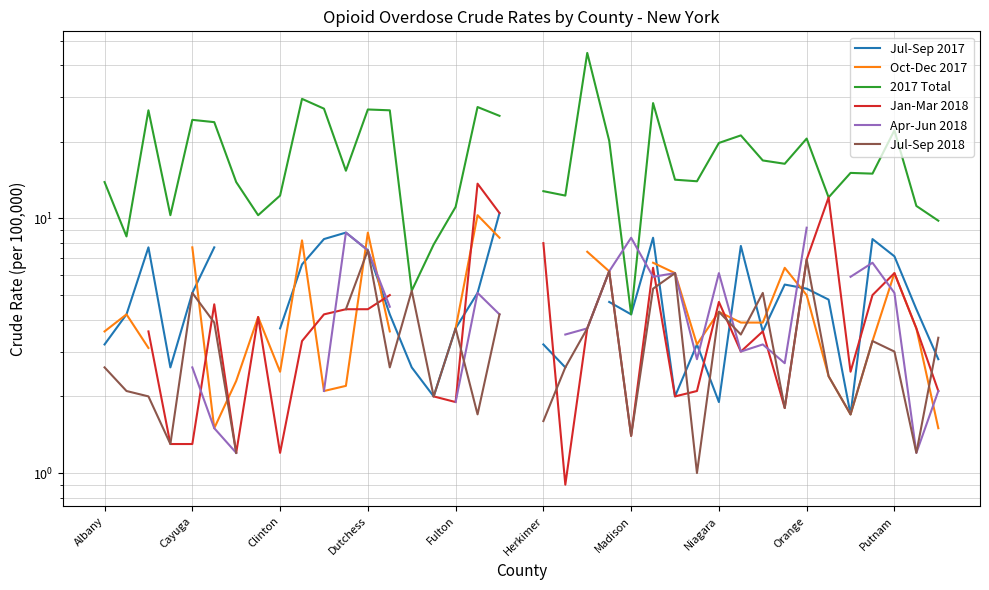

What position from the left is Herkimer?

21